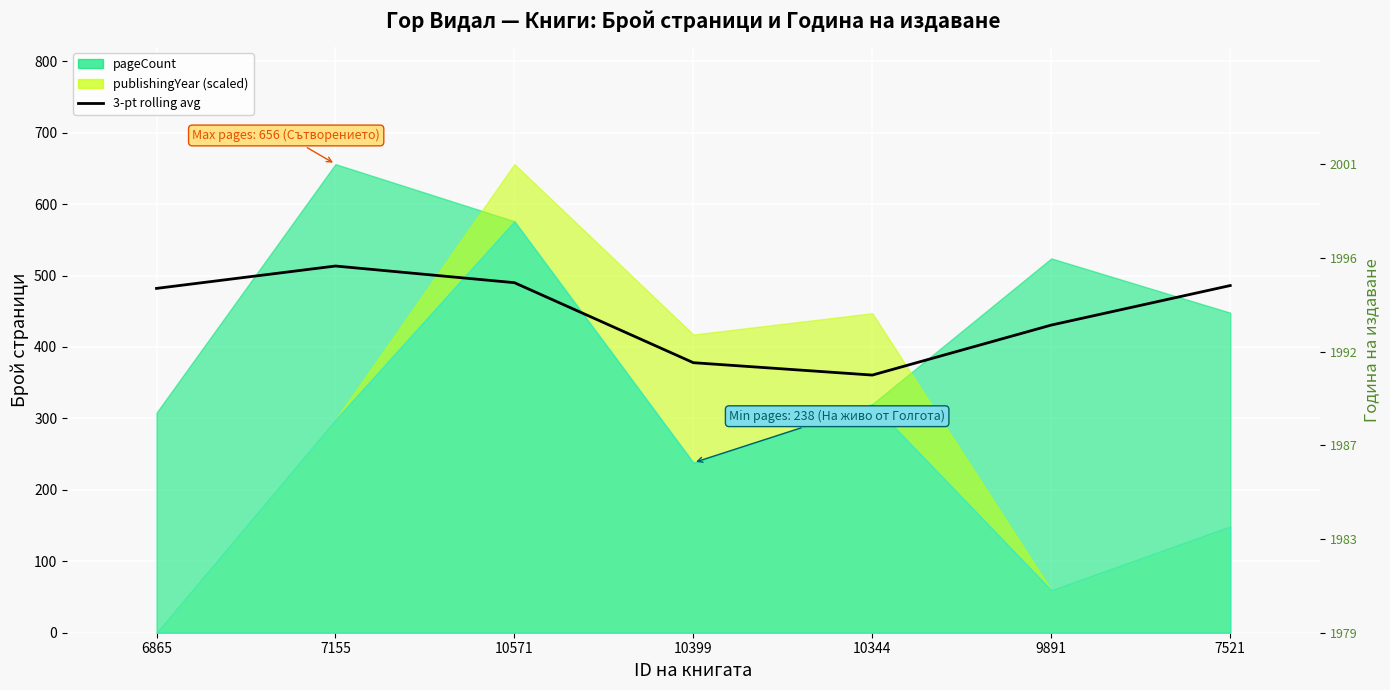

Is it true that the value at 7521 is 486.0?

True